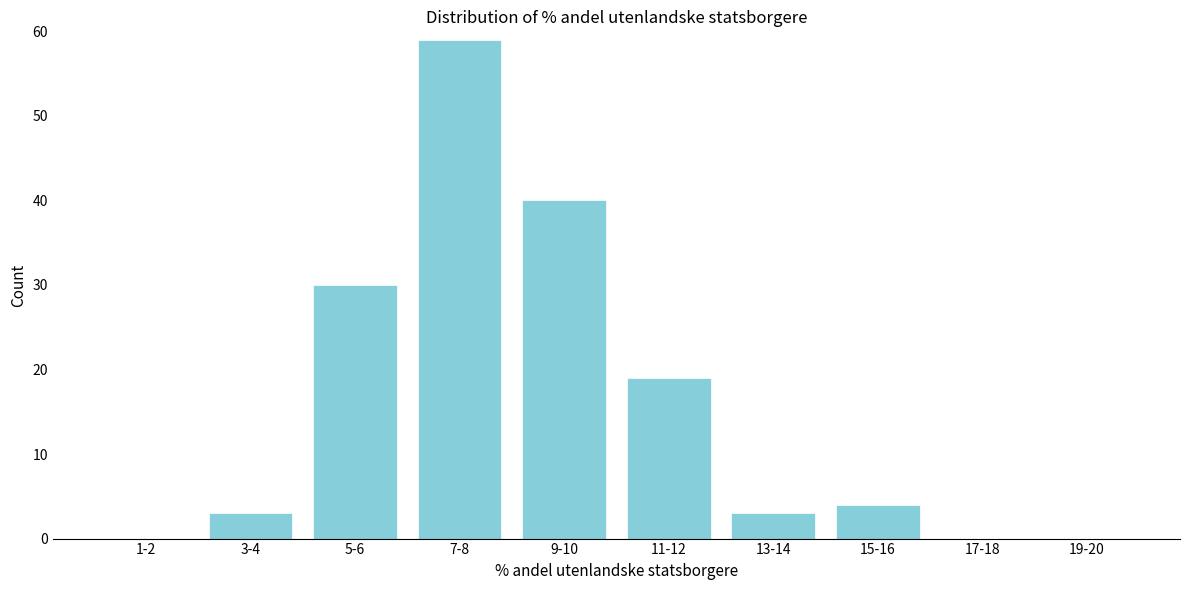

Reading left to right, extract all data points from this chart.

1-2=0	3-4=3	5-6=30	7-8=59	9-10=40	11-12=19	13-14=3	15-16=4	17-18=0	19-20=0